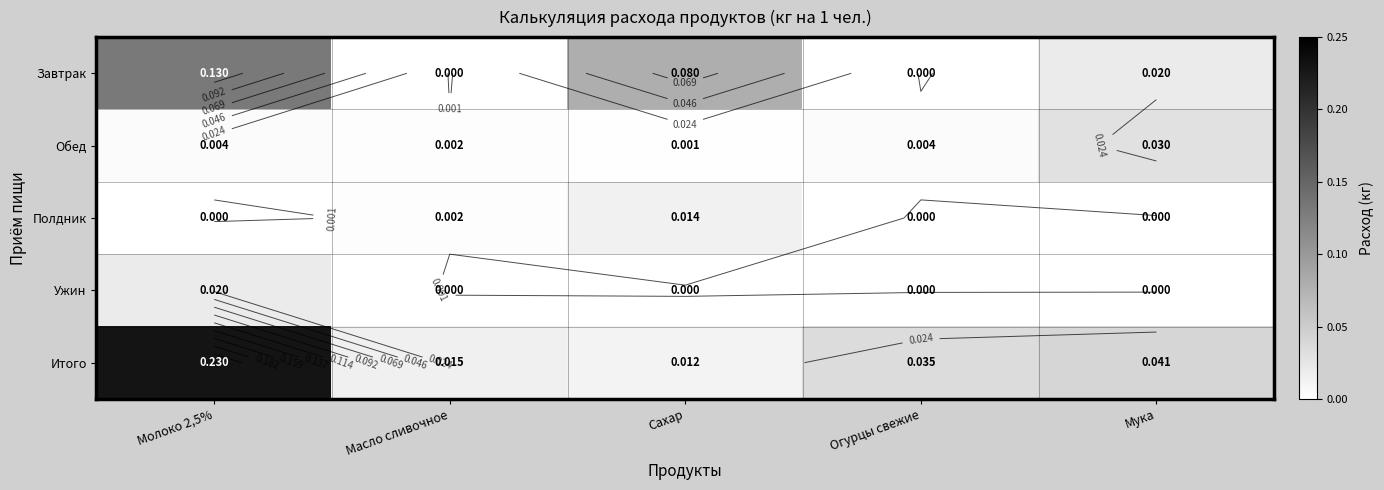

Count the number of data series in this chart.

5